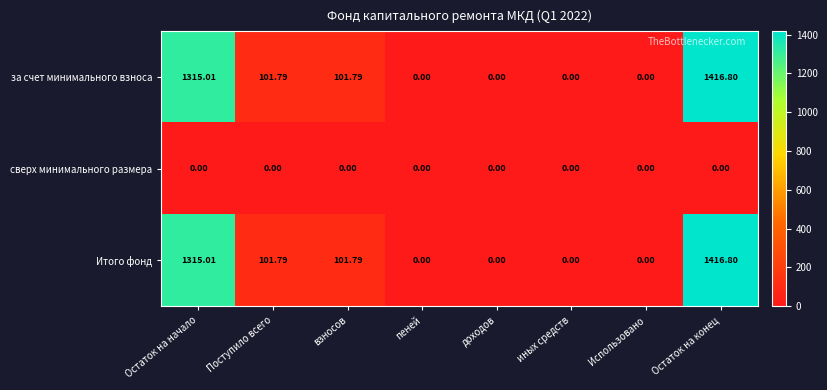

Which label corresponds to the largest value in the chart?

Остаток на конец